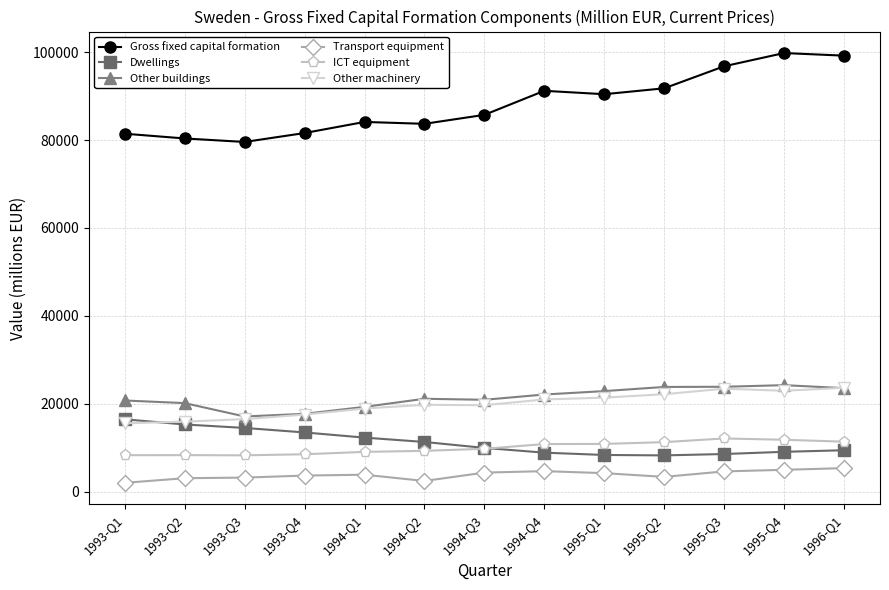

In Gross fixed capital formation, how many points are higher than both neighbors (excluding endpoints)?

3